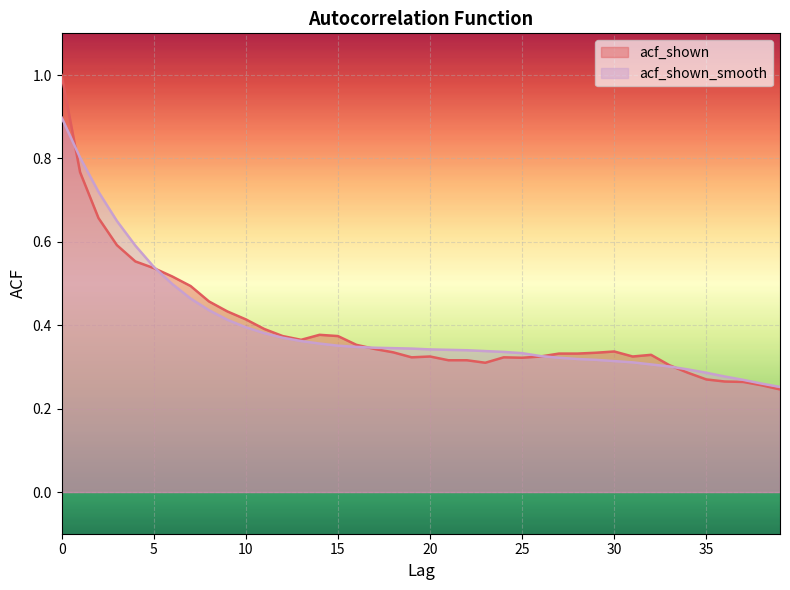

The value of acf_shown_smooth at 10 is 0.7. True or false?

False